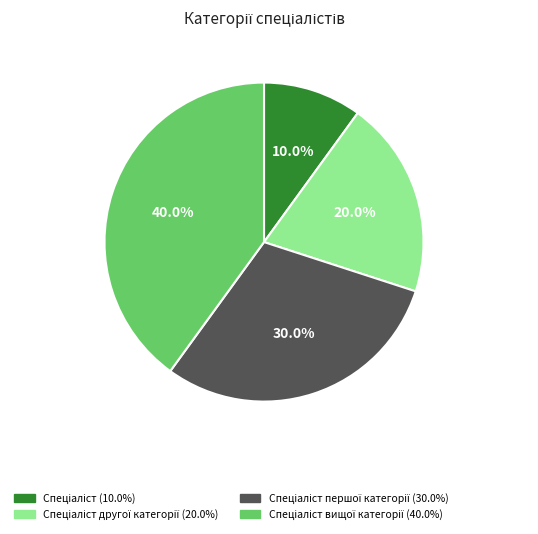

Does any single category account for the majority?

No